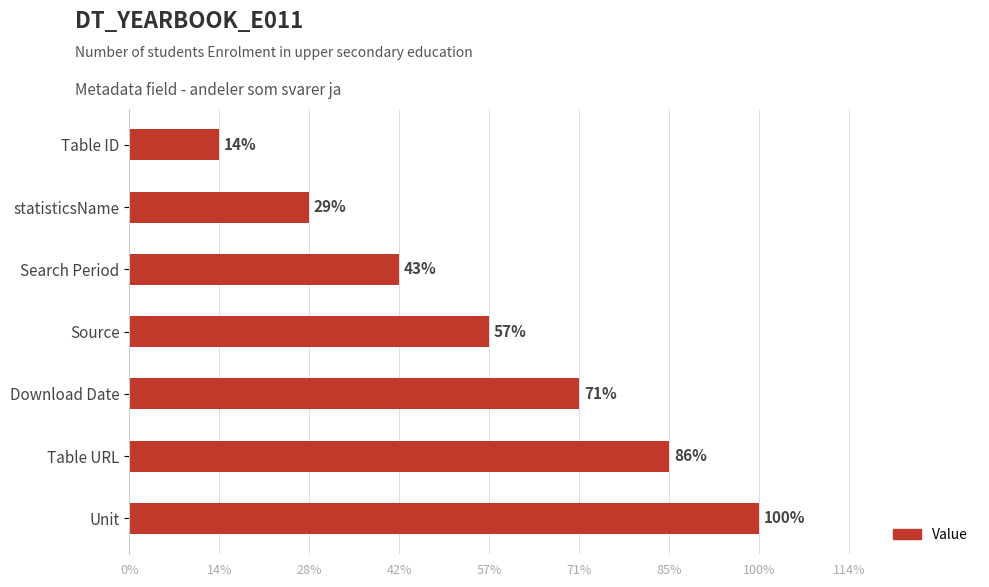

Does the chart contain any negative values?

No